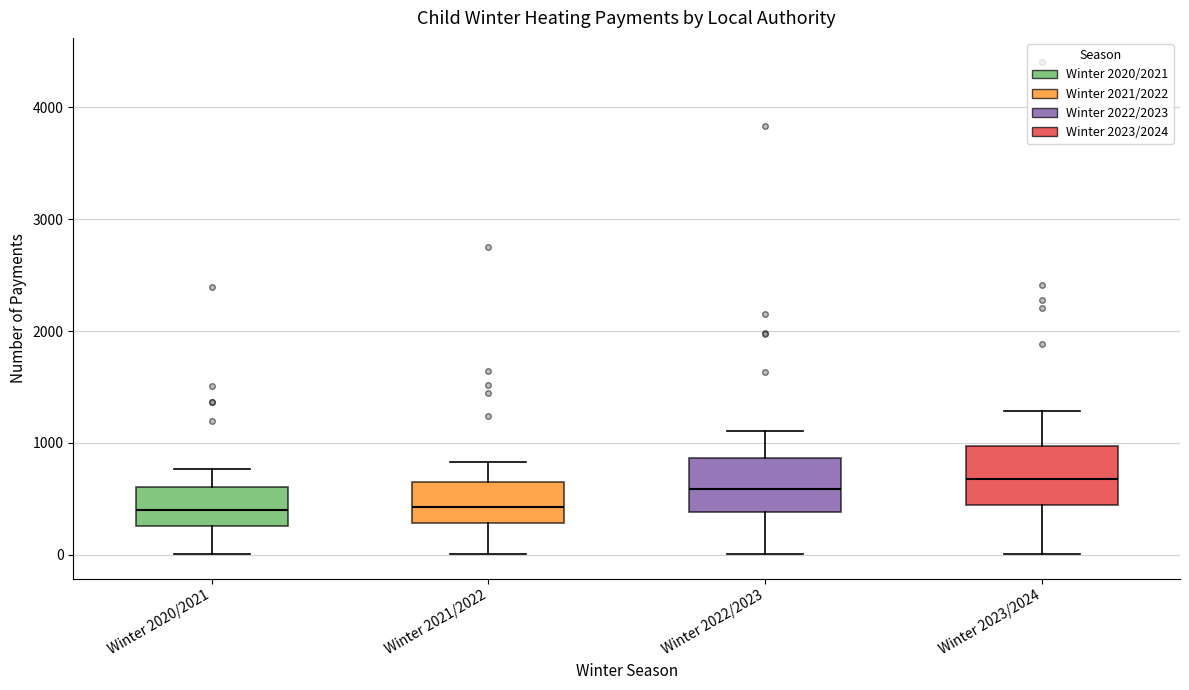

Reading left to right, read every box against the y-axis: the position of its median line, the range the box covers, and the ends of its whiskers. The values are not printed on the chart, so give them approximately, as read against the axis.

Winter 2020/2021: median 400, box 300 to 600, whiskers 0 to 800
Winter 2021/2022: median 400, box 300 to 700, whiskers 0 to 800
Winter 2022/2023: median 600, box 400 to 900, whiskers 0 to 1100
Winter 2023/2024: median 700, box 400 to 1000, whiskers 0 to 1300